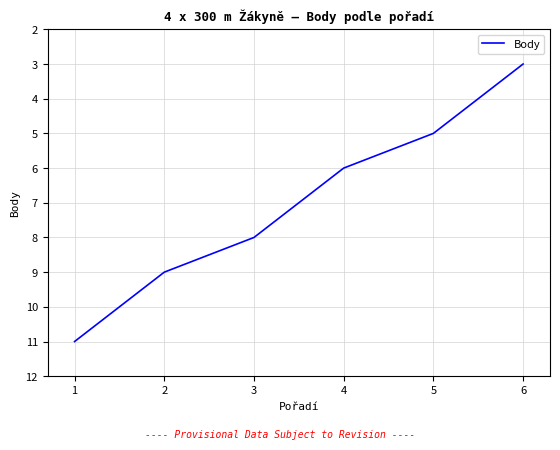

What is the change in value from 1 to 2?

-2